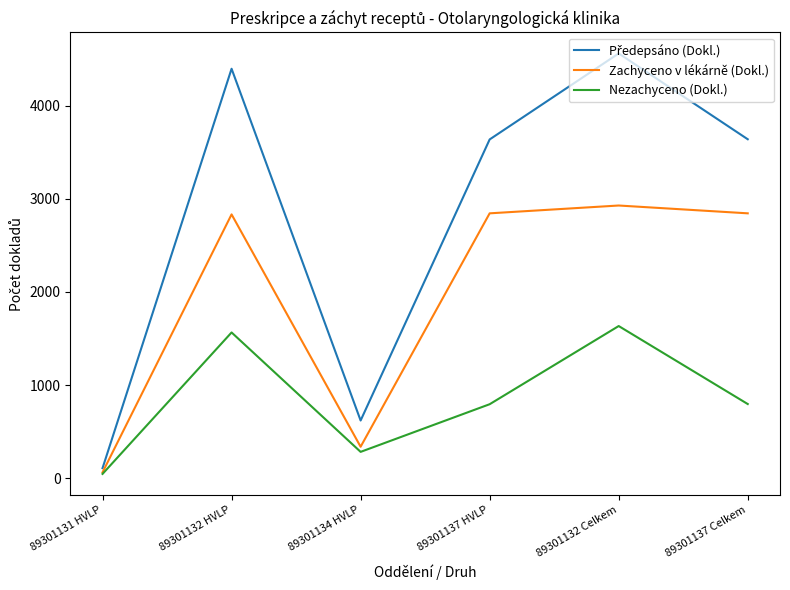

Is it true that Zachyceno v lékárně (Dokl.) equals 2833.5 at 89301132 HVLP?

True